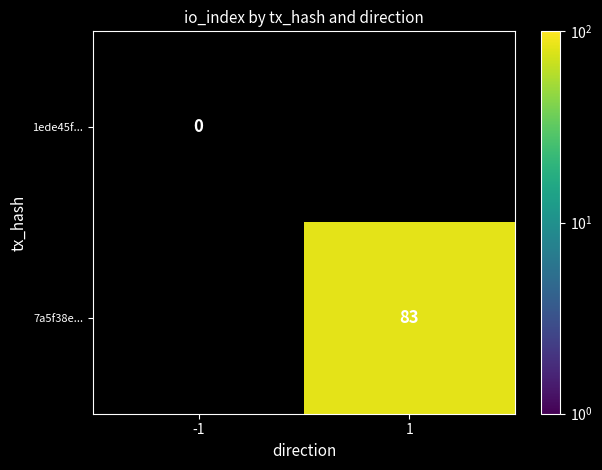

True or false: 7a5f38e... has a value of 83 at 1.

True